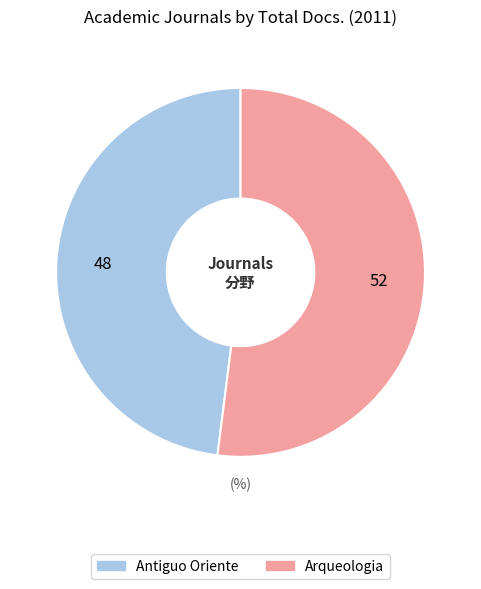

Which has a higher value, Antiguo Oriente or Arqueologia?

Arqueologia